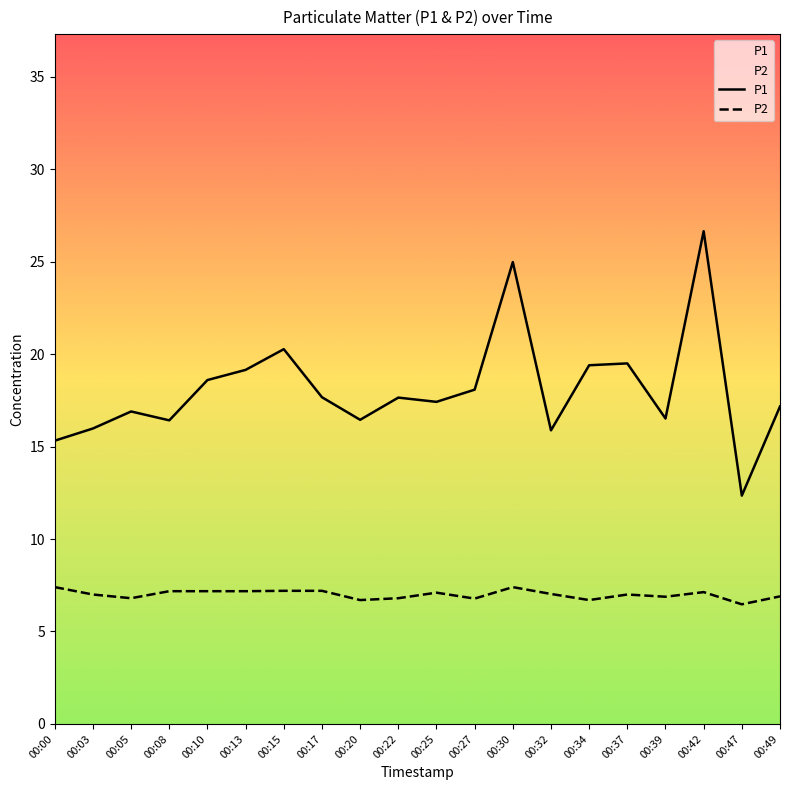

What is the minimum value for P2?

6.5